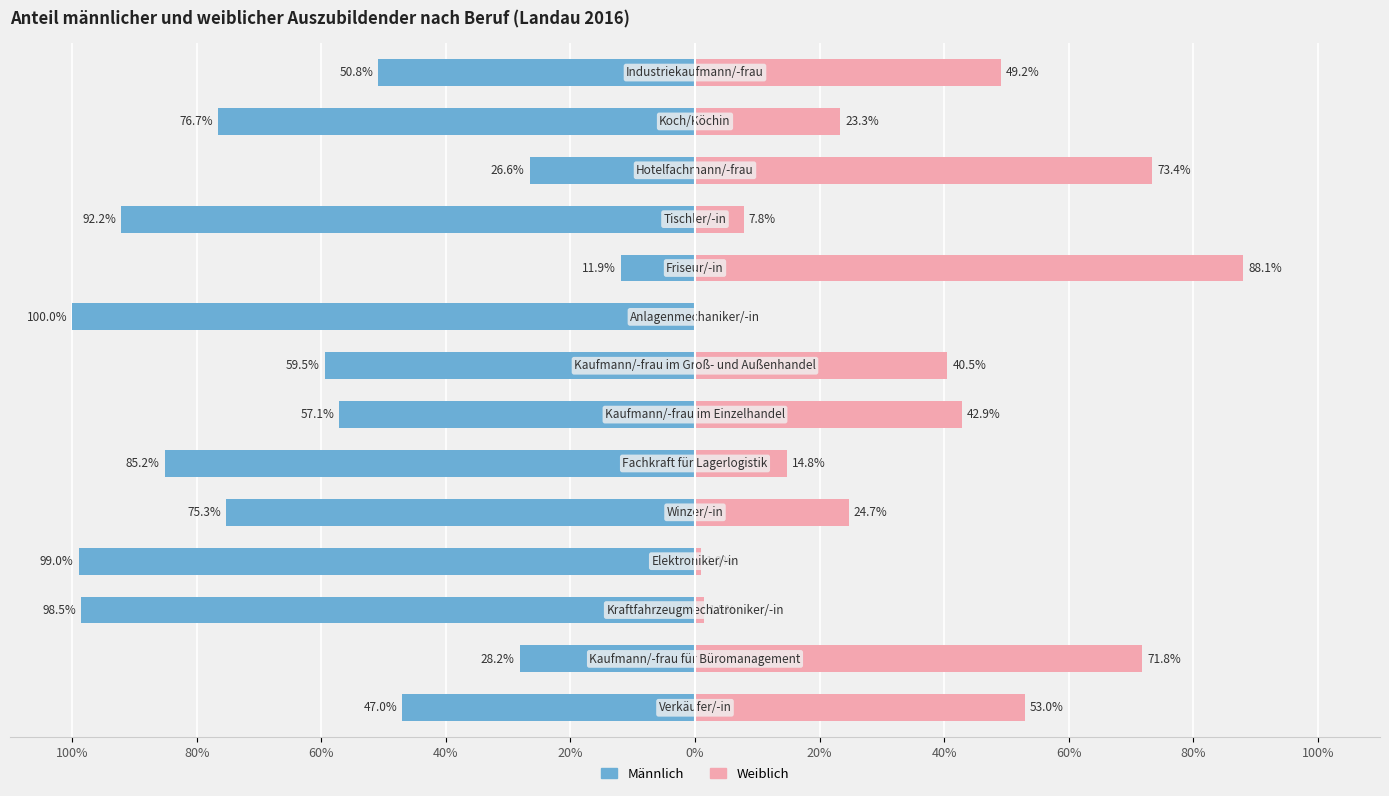

The value of Anteil männliche Auszubildende at 40% is -59.5. True or false?

True